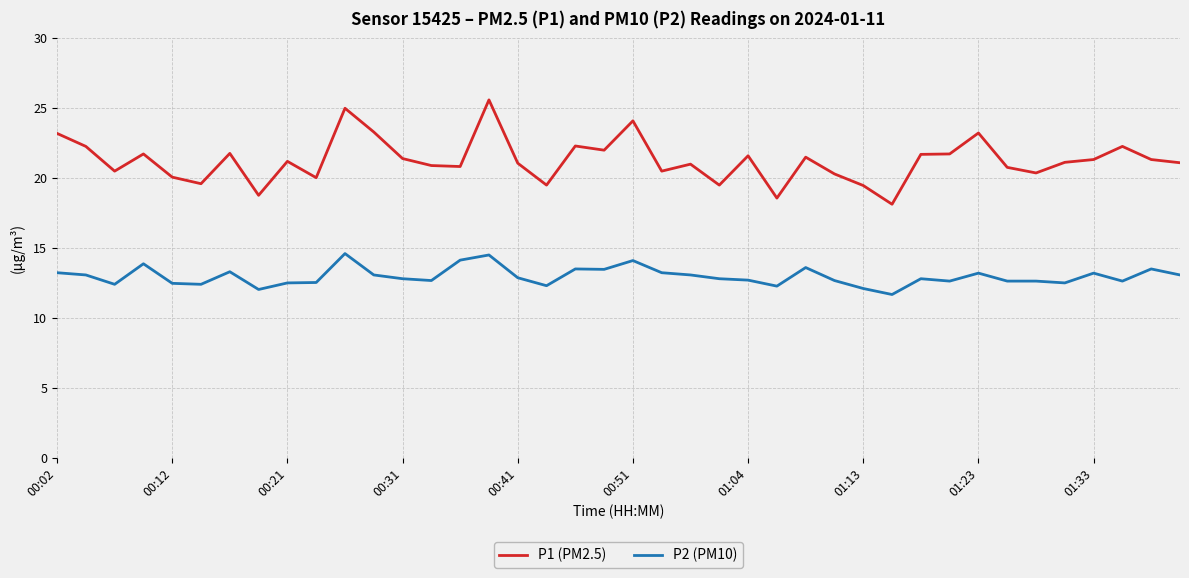

Is this an area chart (filled region under the line)?

No